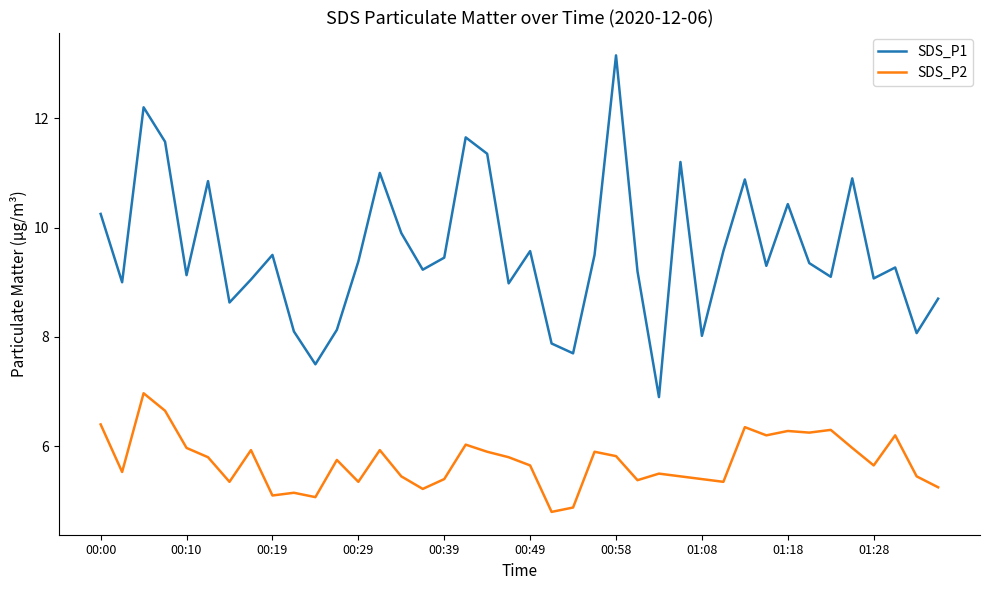

Rank the series by their average value, from lowest to highest.

SDS_P2, SDS_P1